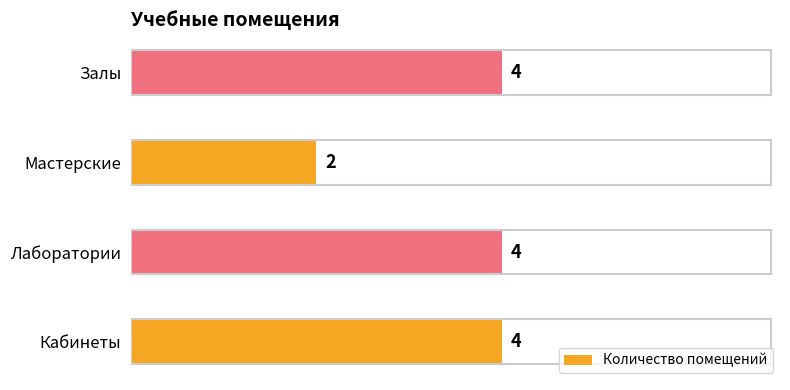

The value at Кабинеты is 4. True or false?

True